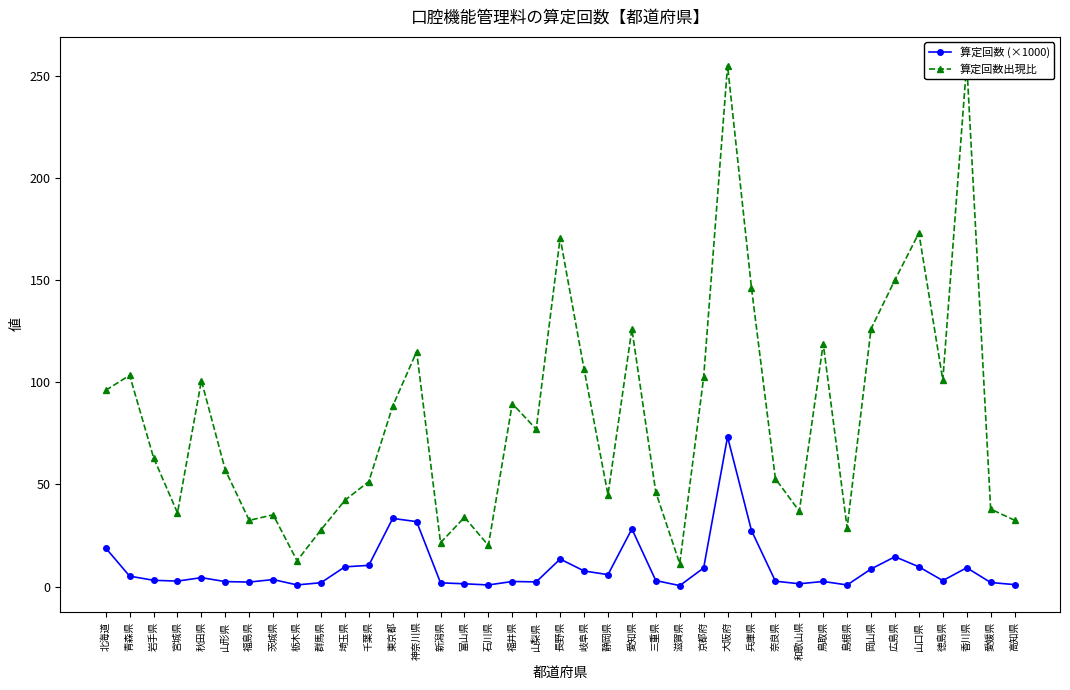

Reading left to right, list all the values displayed in this chart.

算定回数 (×1000): 18.9	5.1	3.1	2.7	4.4	2.4	2.2	3.4	0.8	1.9	9.7	10.4	33.4	31.8	1.8	1.4	0.8	2.5	2.3	13.5	7.7	5.8	28.2	2.9	0.5	9.1	73.3	27.4	2.6	1.4	2.5	0.8	8.6	14.6	9.7	2.9	9.2	2.0	1.0
算定回数出現比: 96.1	103.5	63.2	36.1	100.8	57.1	32.4	35.1	12.7	27.8	42.2	51.5	88.4	115.0	21.5	33.9	20.2	89.6	77.0	170.8	106.5	45.0	126.1	46.2	11.2	102.4	255.2	146.3	52.9	36.9	119.0	28.8	126.2	150.2	173.1	101.1	256.4	38.0	32.5